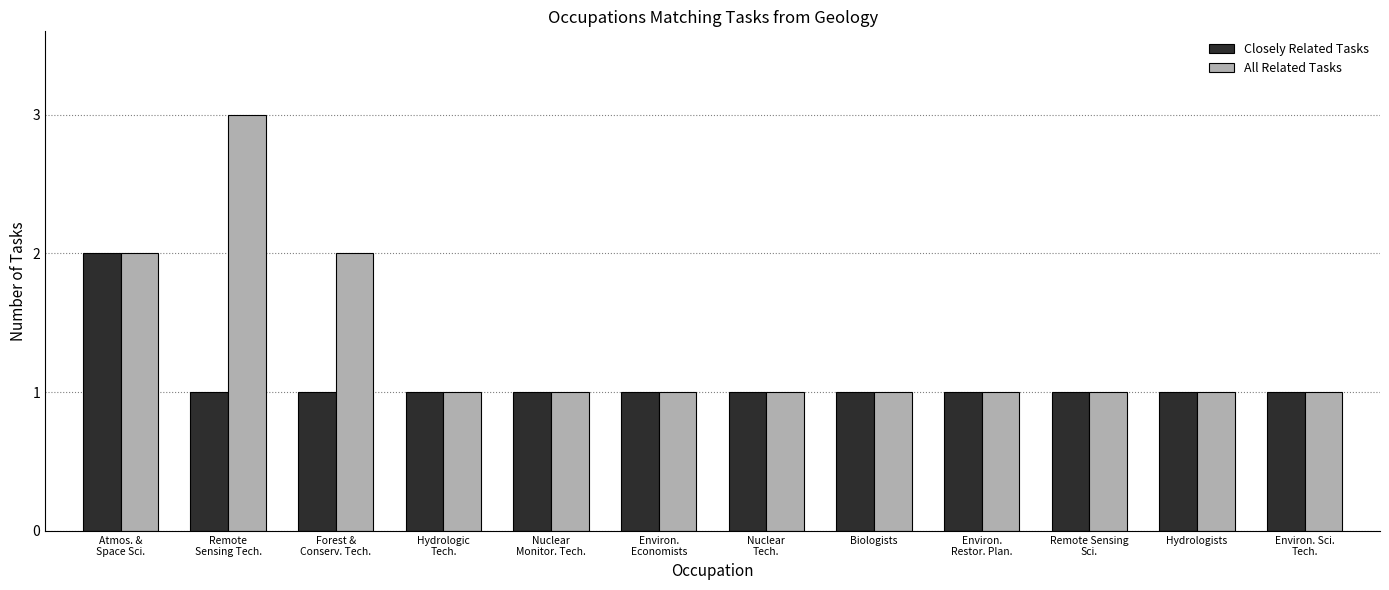

What value does the All Related Tasks series have at Nuclear
Monitor. Tech.?

1